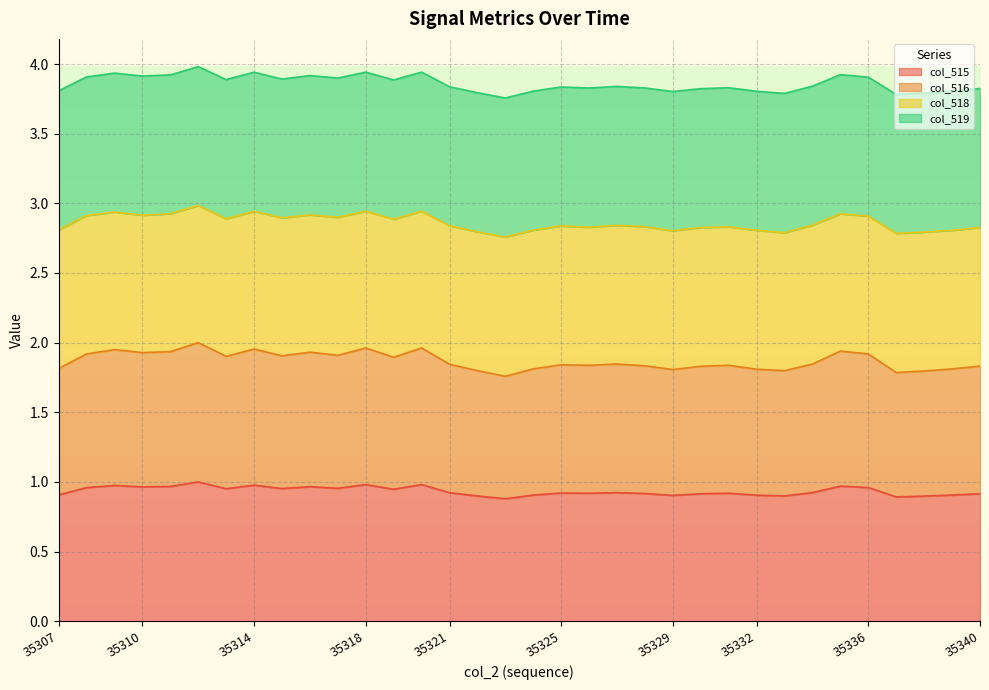

In col_515, how many points are lower than both neighbors (excluding endpoints)?

10